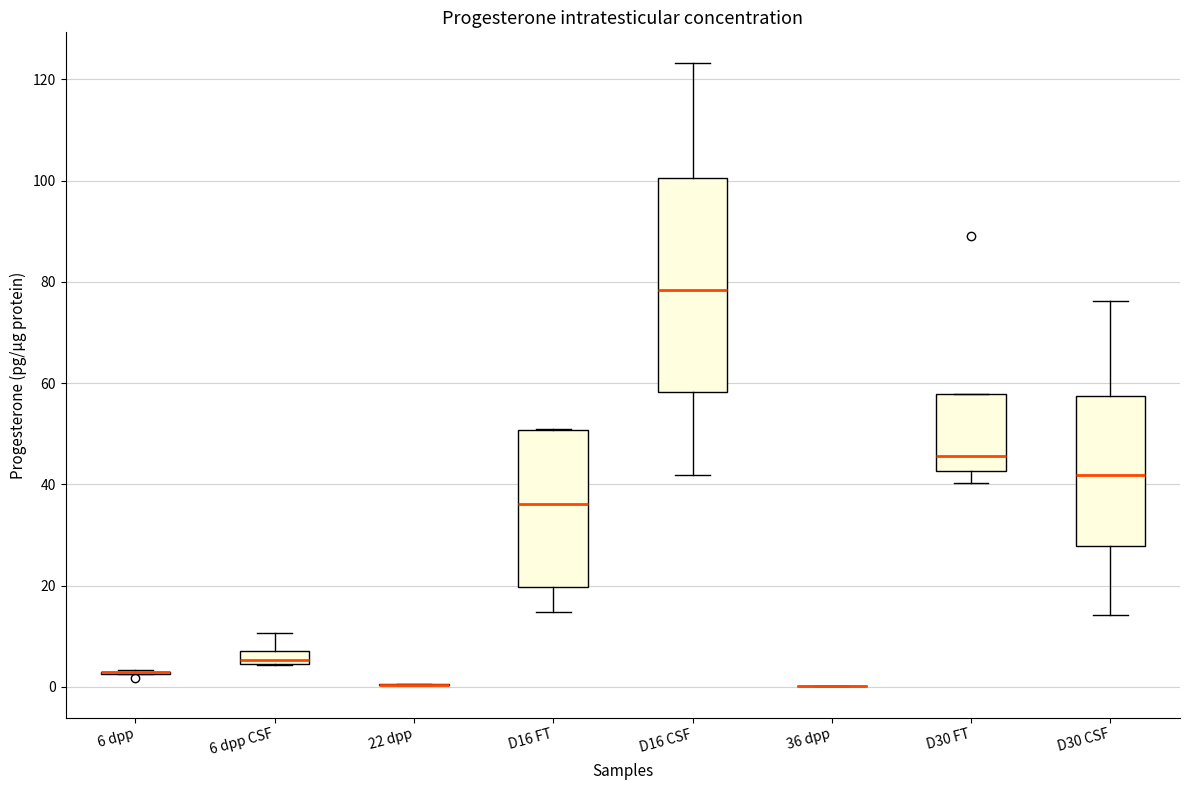

Comparing the boxes themselves (not the whiskers), which one is the tallest?

D16 CSF